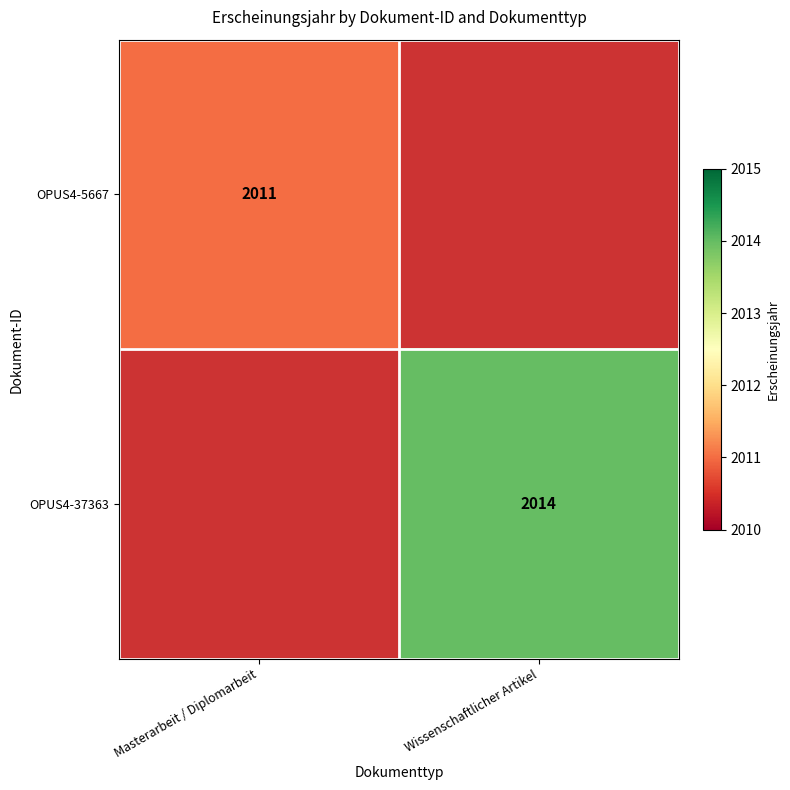

The value of OPUS4-37363 at Wissenschaftlicher Artikel is 2648. True or false?

False